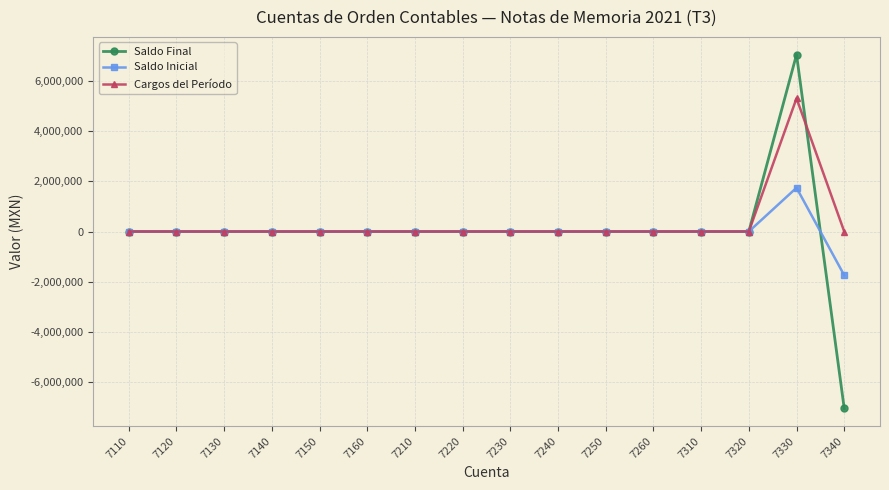

Which series has the widest spread of values?

Saldo Final